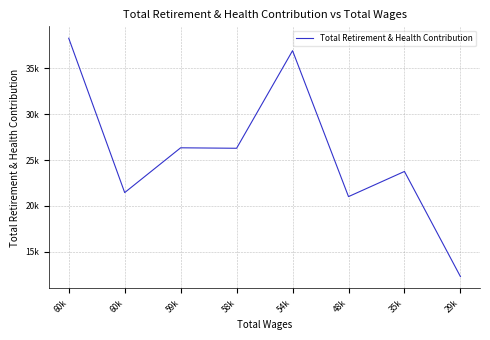

Does the chart have visible grid lines?

Yes